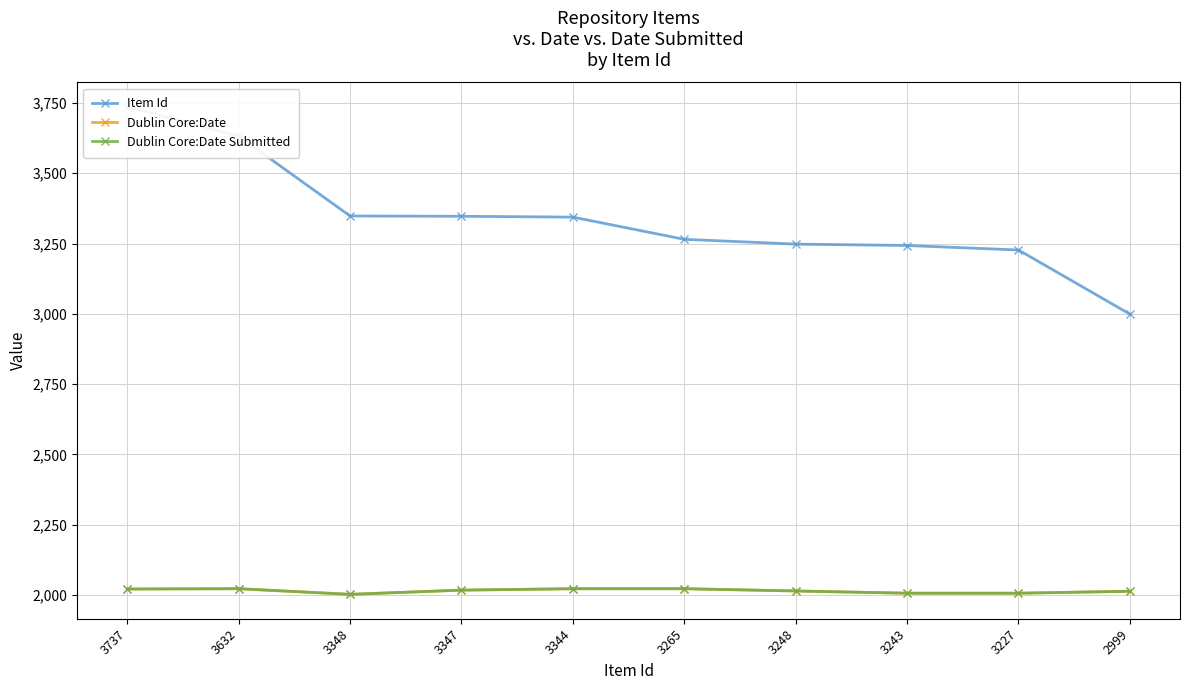

At how many categories does at least one series exceed 2102?

10